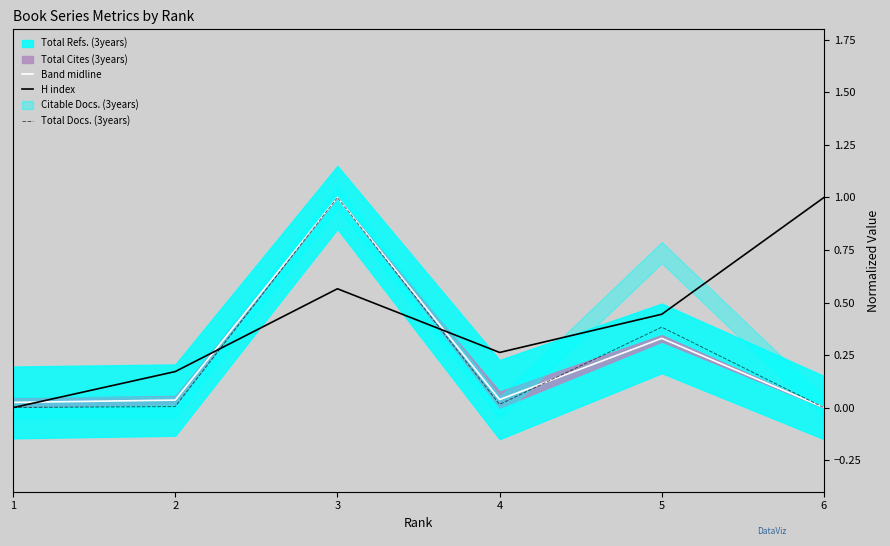

Where do Band midline and Total Docs. (3years) first cross each other?

4 and 5